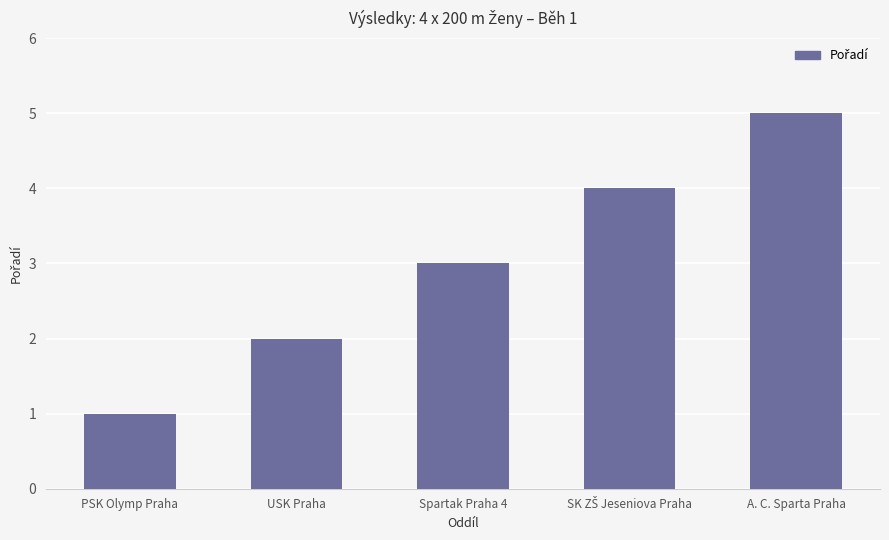

What is the value of the 5th bar from the left?

5